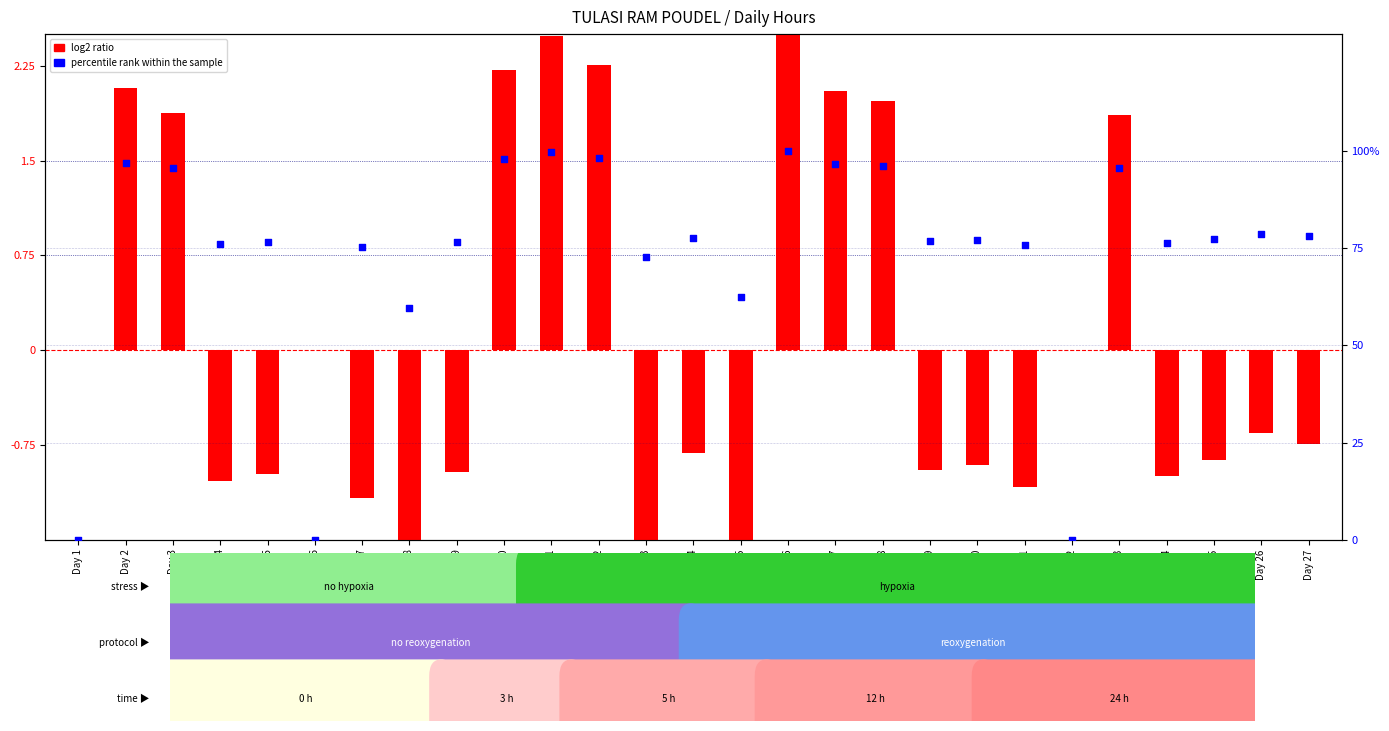

Which series contains the highest Y value?

percentile rank within the sample